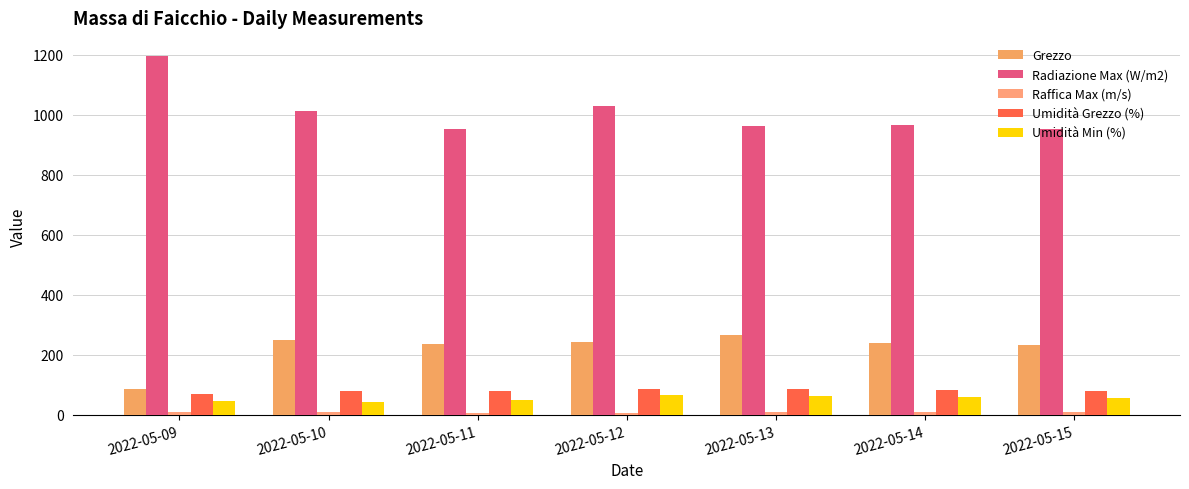

What is the difference between the highest and lowest values at 2022-05-11?

946.9